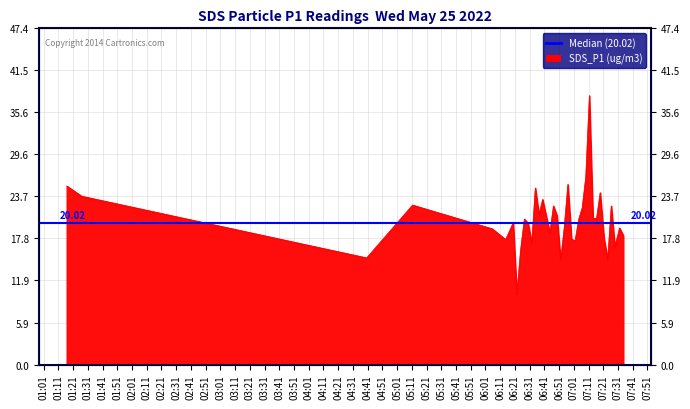

List the labels in order of value, smallest first.

2022/05/25 06:22:18, 2022/05/25 06:52:00, 2022/05/25 07:23:58, 2022/05/25 04:40:18, 2022/05/25 06:24:47, 2022/05/25 07:28:52, 2022/05/25 06:32:23, 2022/05/25 07:01:48, 2022/05/25 06:14:40, 2022/05/25 06:59:23, 2022/05/25 07:21:30, 2022/05/25 07:34:37, 2022/05/25 06:44:42, 2022/05/25 06:05:36, 2022/05/25 06:54:26, 2022/05/25 07:32:02, 2022/05/25 06:29:56, 2022/05/25 06:19:50, 2022/05/25 07:04:14, 2022/05/25 06:27:24, 2022/05/25 07:14:00, 2022/05/25 07:16:26, 2022/05/25 06:42:13, 2022/05/25 06:49:34, 2022/05/25 06:37:22, 2022/05/25 07:06:40, 2022/05/25 06:47:08, 2022/05/25 07:26:25, 2022/05/25 05:11:28, 2022/05/25 06:39:48, 2022/05/25 01:26:48, 2022/05/25 07:18:52, 2022/05/25 06:34:50, 2022/05/25 01:16:37, 2022/05/25 06:56:57, 2022/05/25 07:09:07, 2022/05/25 07:11:33